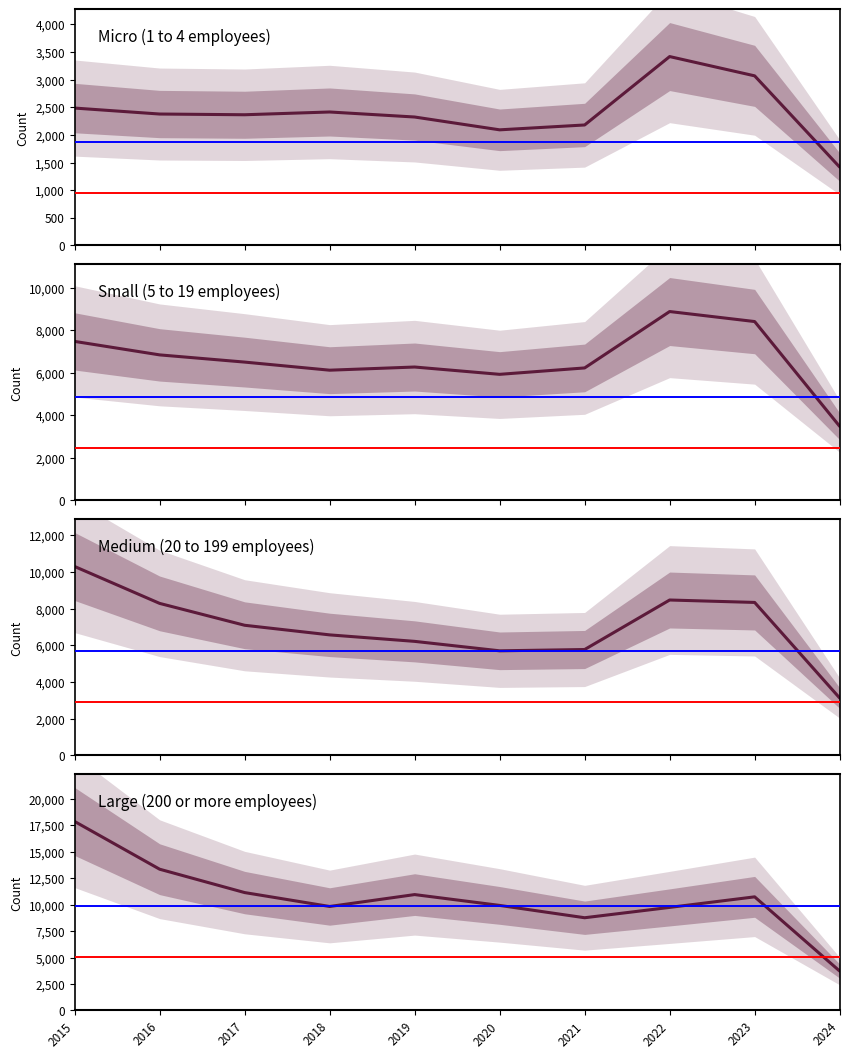

At how many categories does at least one series exceed 6908?

9